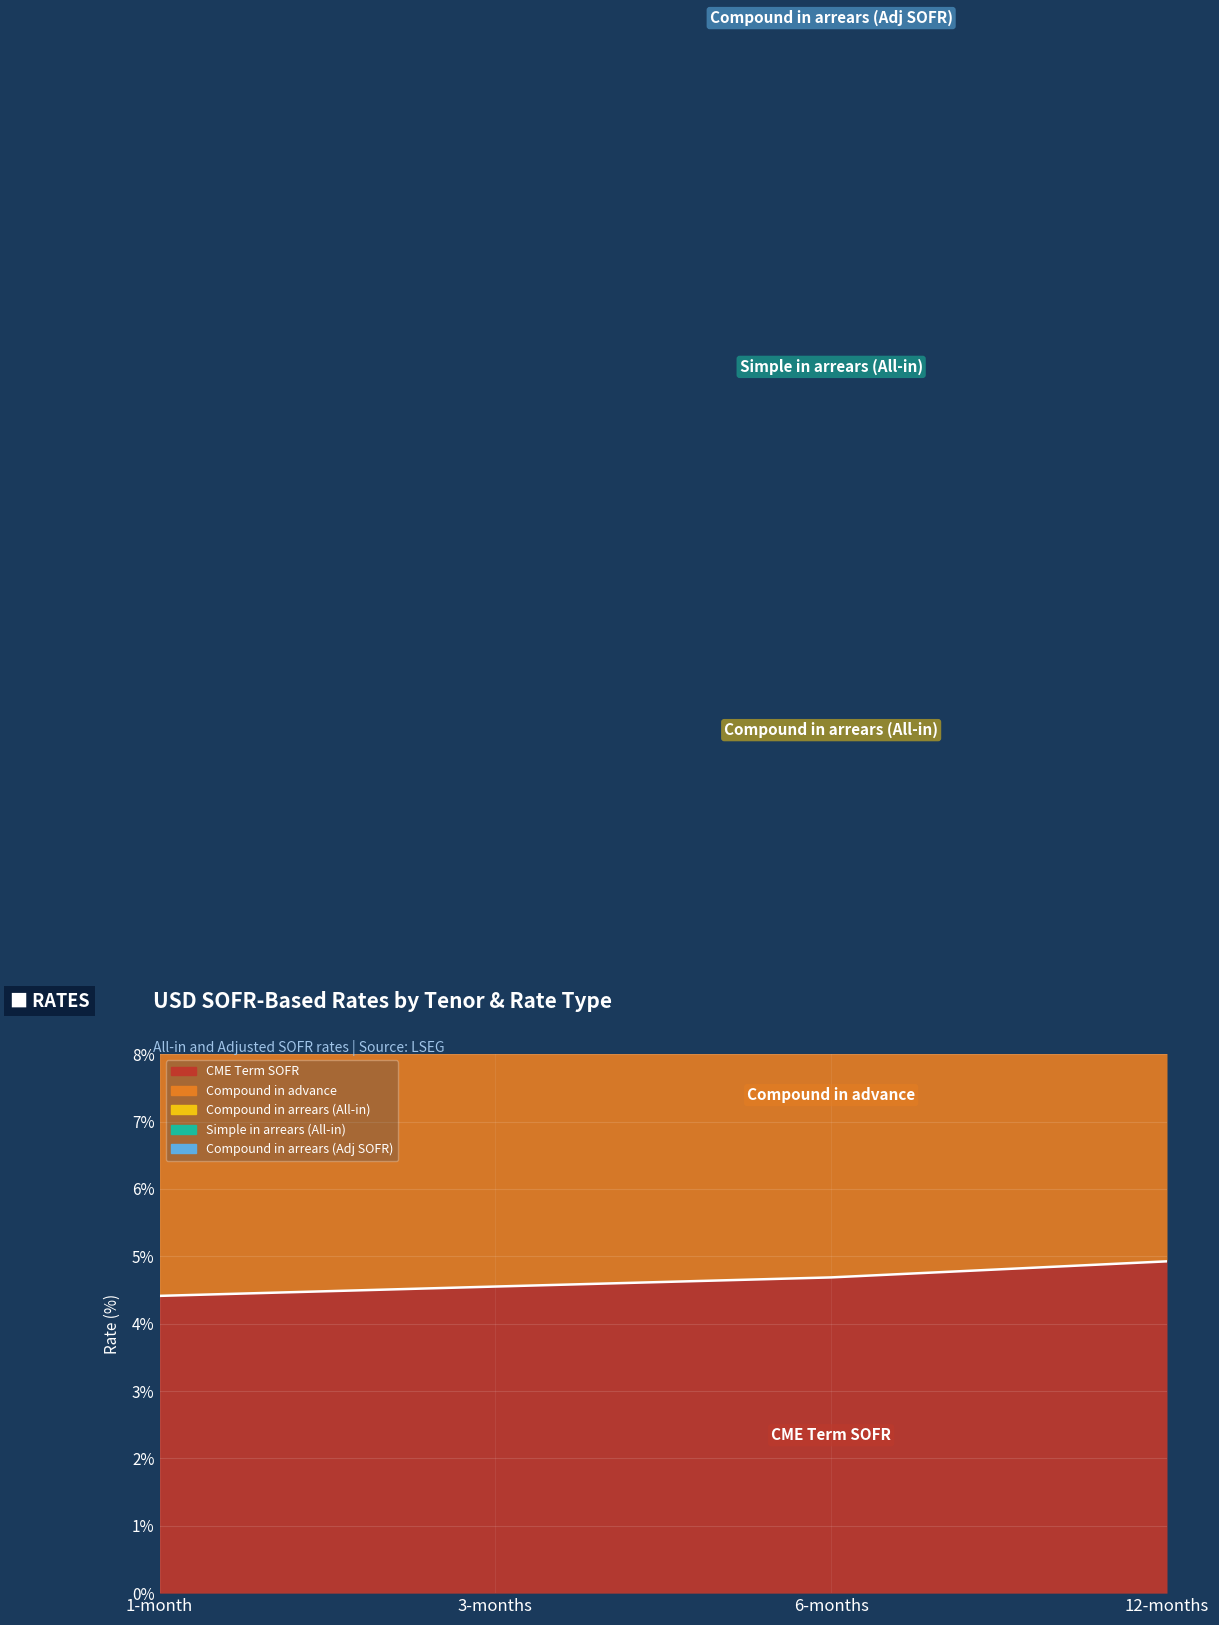

True or false: Compound in arrears (Adj SOFR) and Simple in arrears (All-in) cross at least once.

False